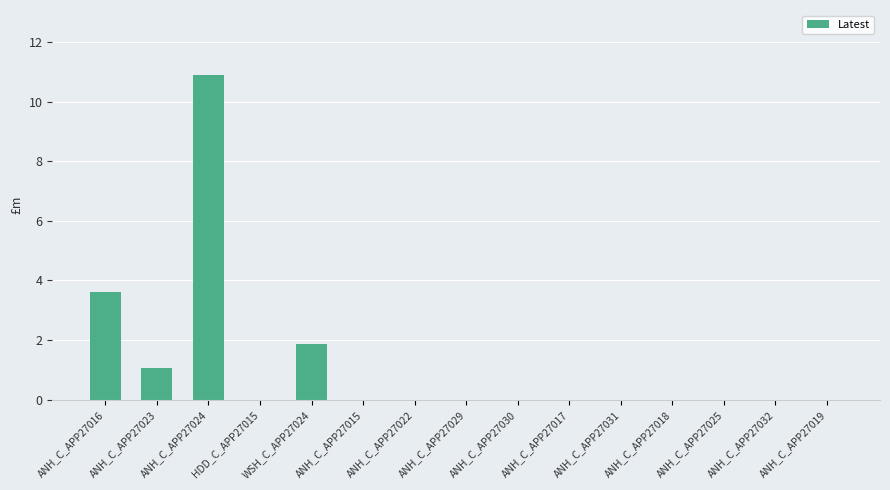

Is it true that the value at ANH_C_APP27025 is 5.9?

False